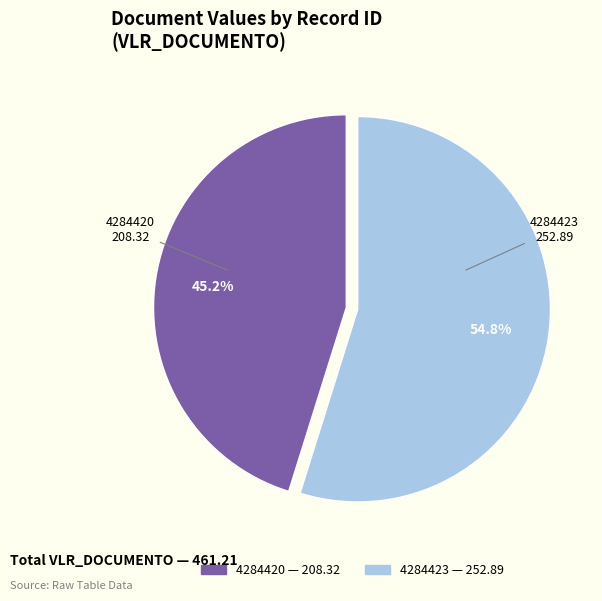

Which slice is the largest?

4284423